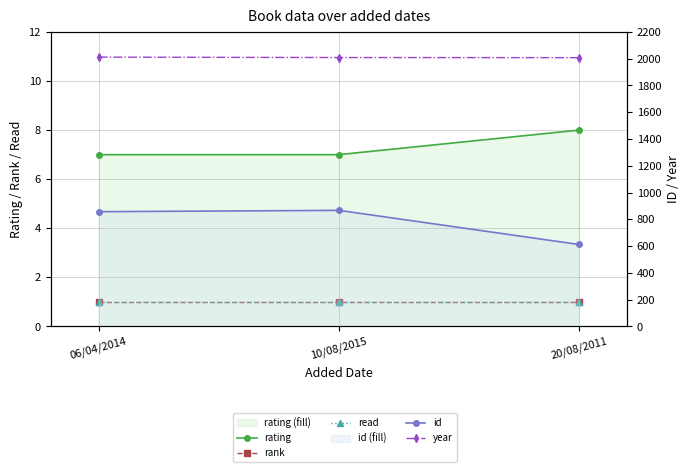

True or false: rank has a value of 1 at 20/08/2011.

True